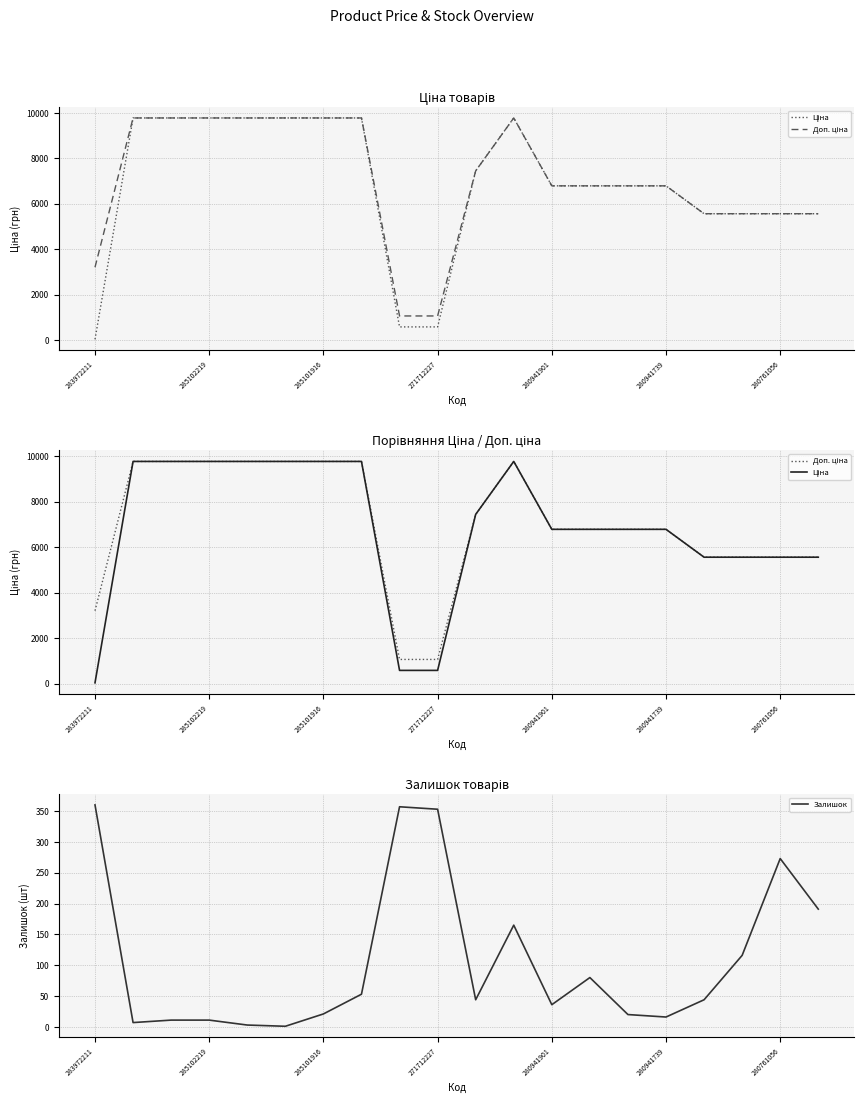

Which series has the largest total across all categories?

Доп. ціна